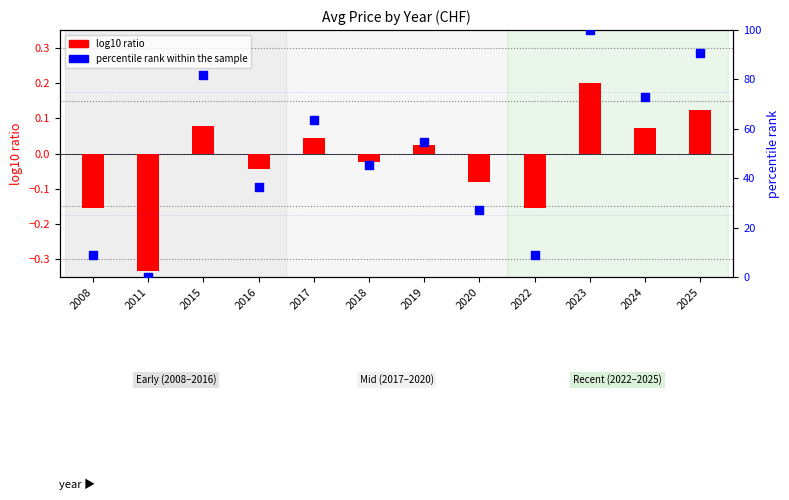

What is the ratio of the value at 2022 to the value at 2020?

0.3